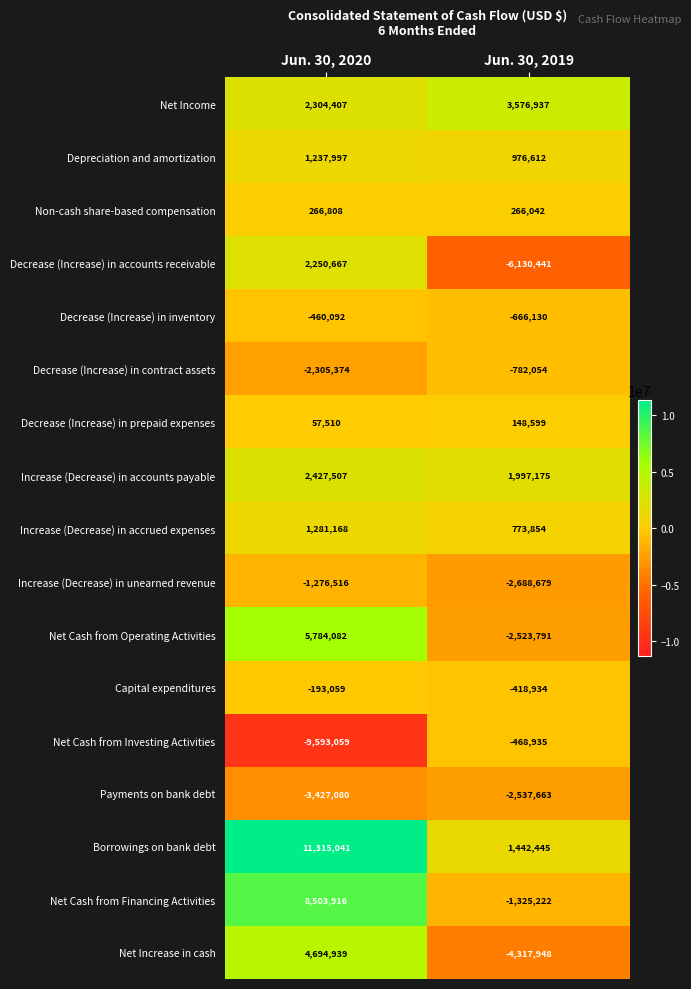

What is the spread (max minus min) of values at Jun. 30, 2019?

9707378